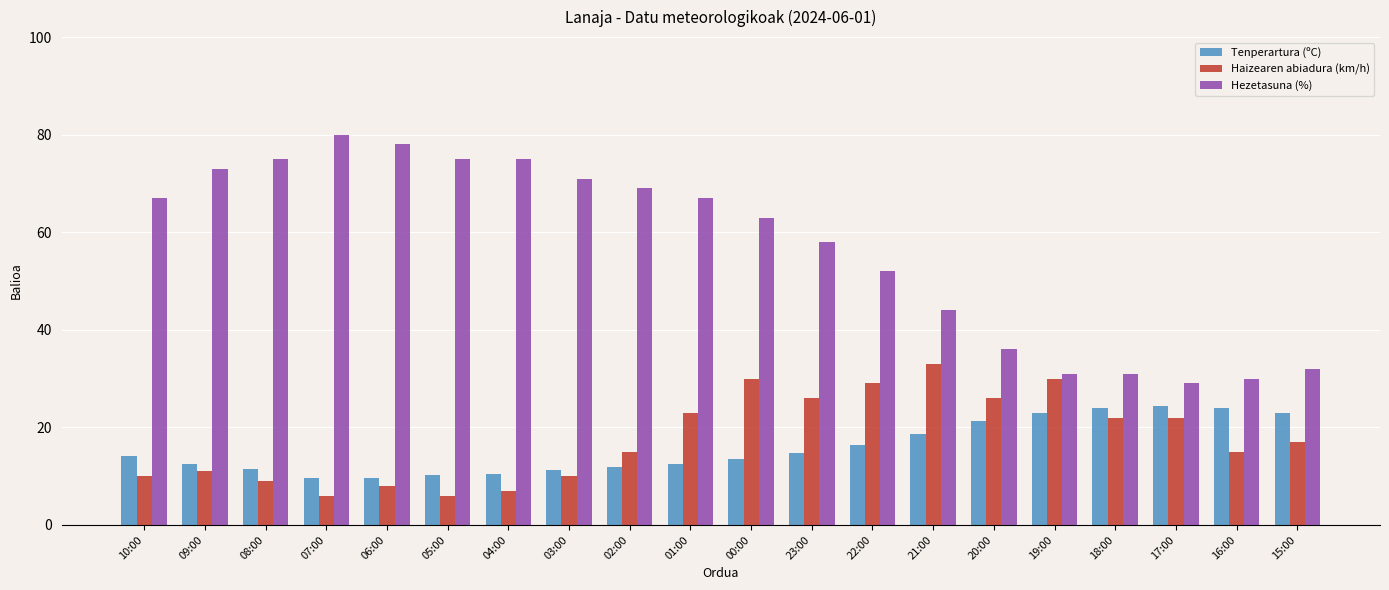

What is the sum of all Hezetasuna (%) values?

1136.0